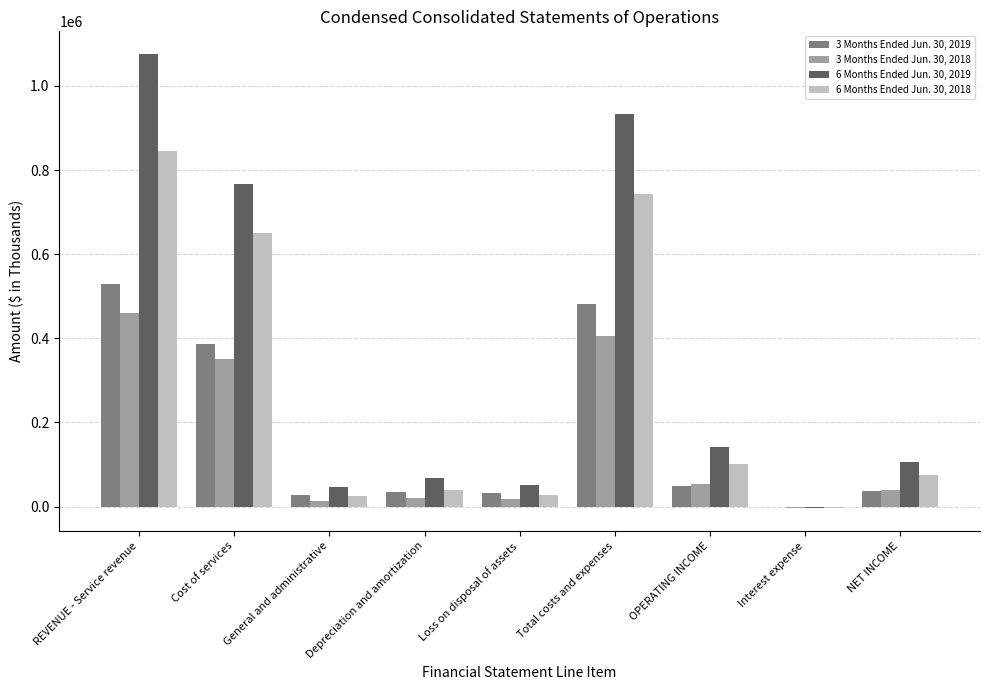

The 3 Months Ended Jun. 30, 2019 series shows 480787 at Total costs and expenses. True or false?

True